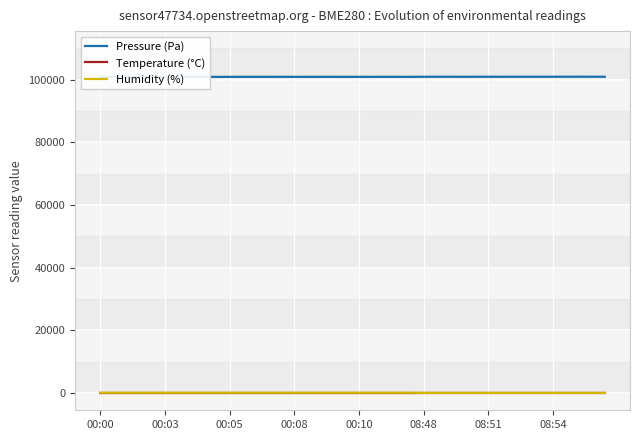

How many data points in Humidity (%) are less than 99?

20